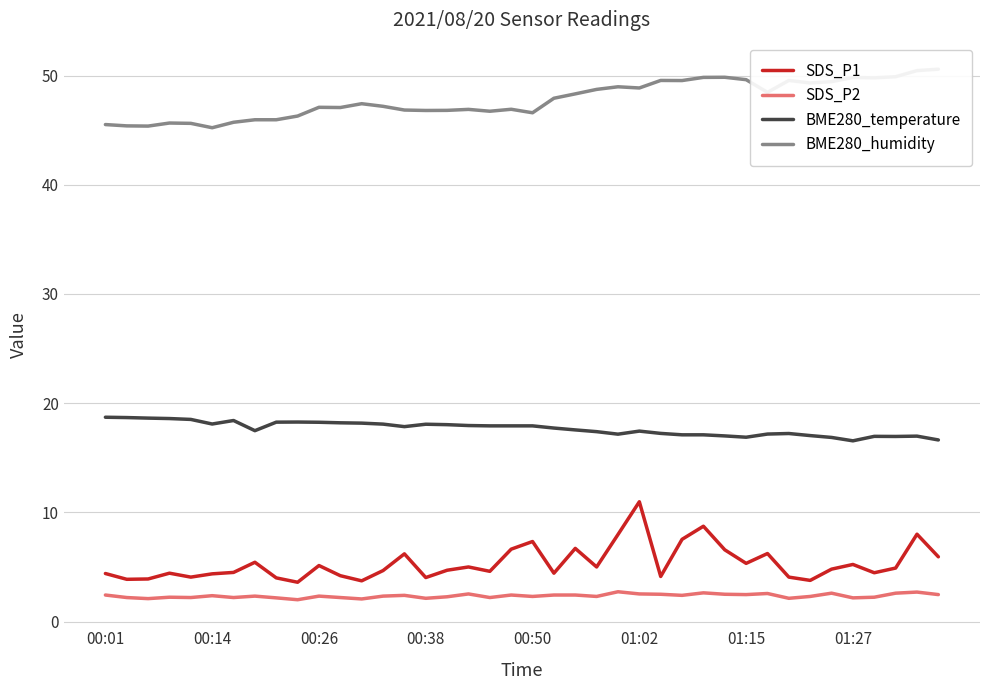

True or false: BME280_temperature has a value of 16.6 at 39.

True